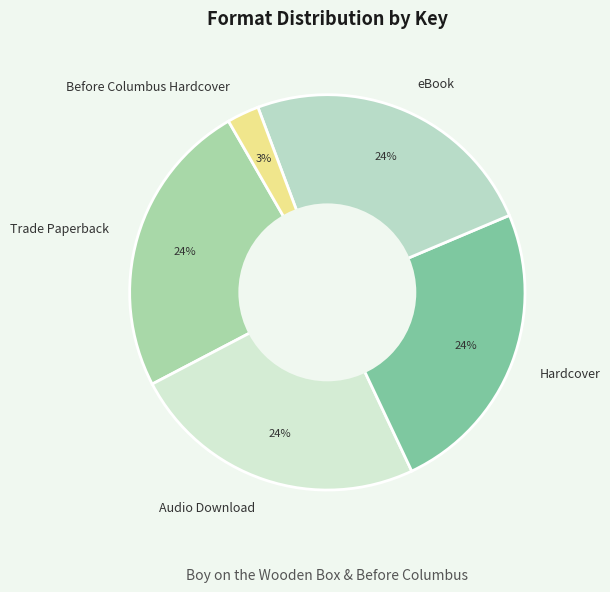

The Audio Download slice represents 11% of the pie. True or false?

False